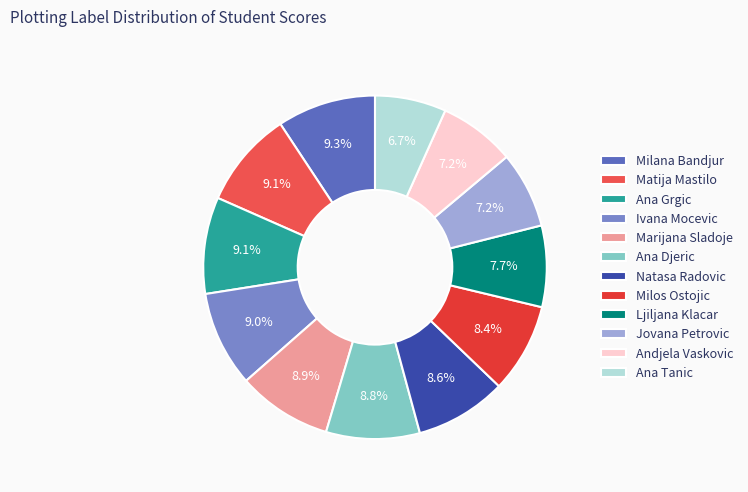

Between Natasa Radovic and Andjela Vaskovic, which is larger?

Natasa Radovic